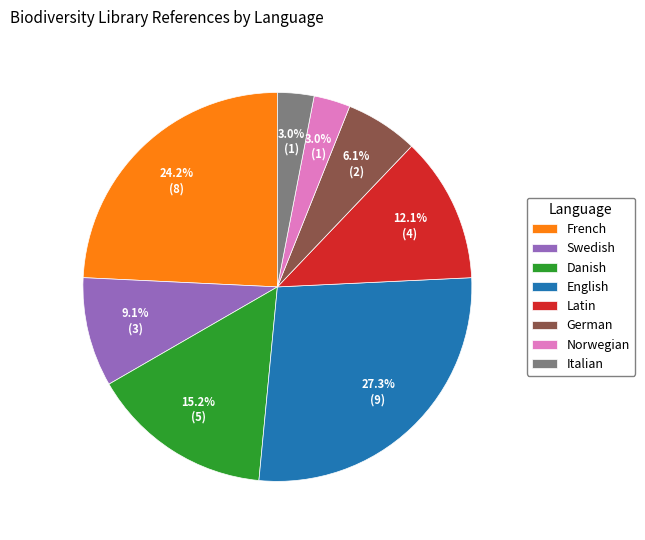

How much of the chart is everything except Norwegian?

97.0%